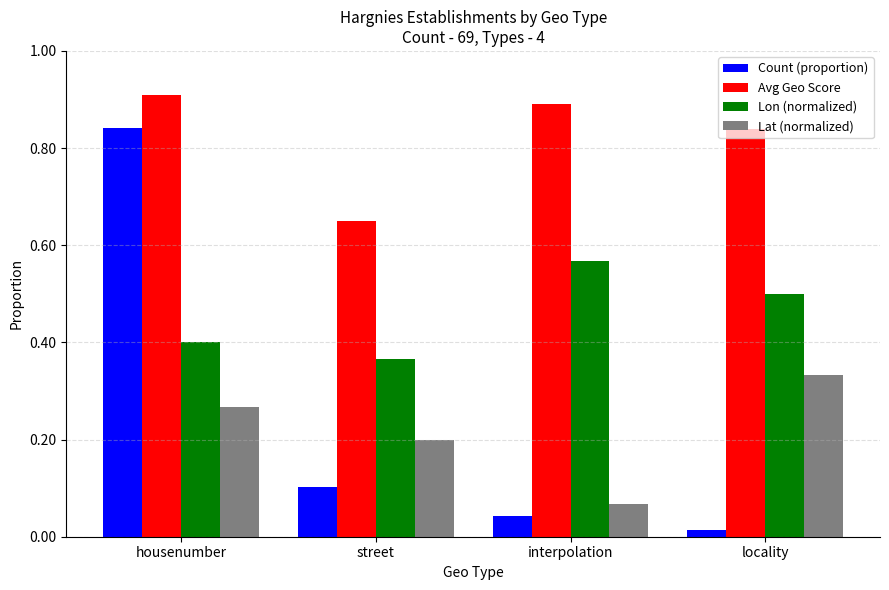

Are the bars horizontal?

No